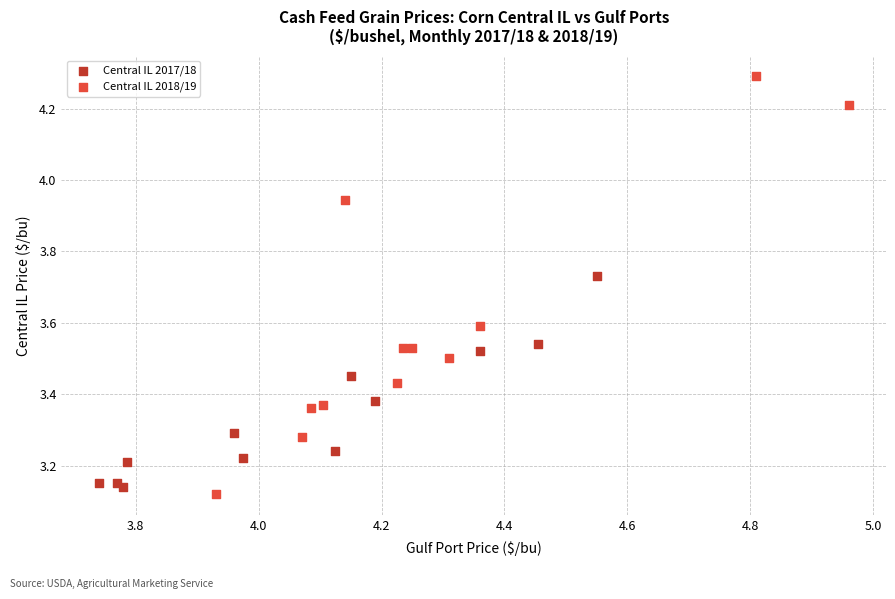

Which series contains the highest Y value?

Central IL 2018/19